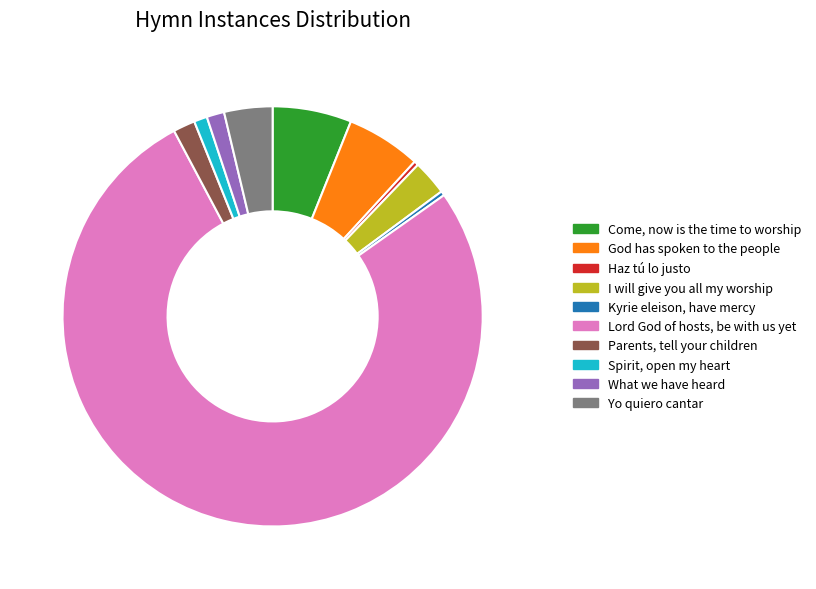

Do Parents, tell your children and God has spoken to the people together represent more than half of the pie?

No